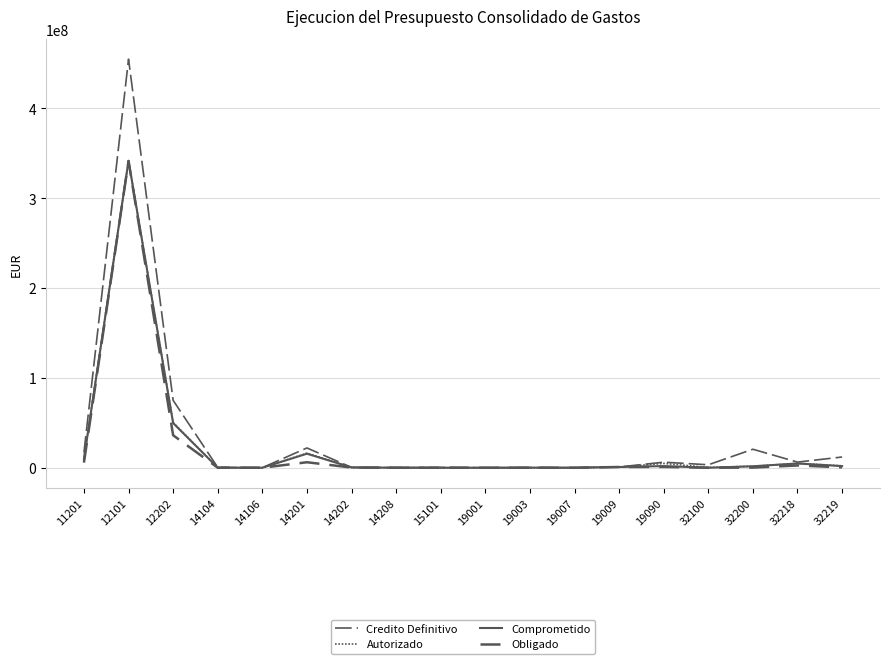

How many lines are shown in the chart?

4